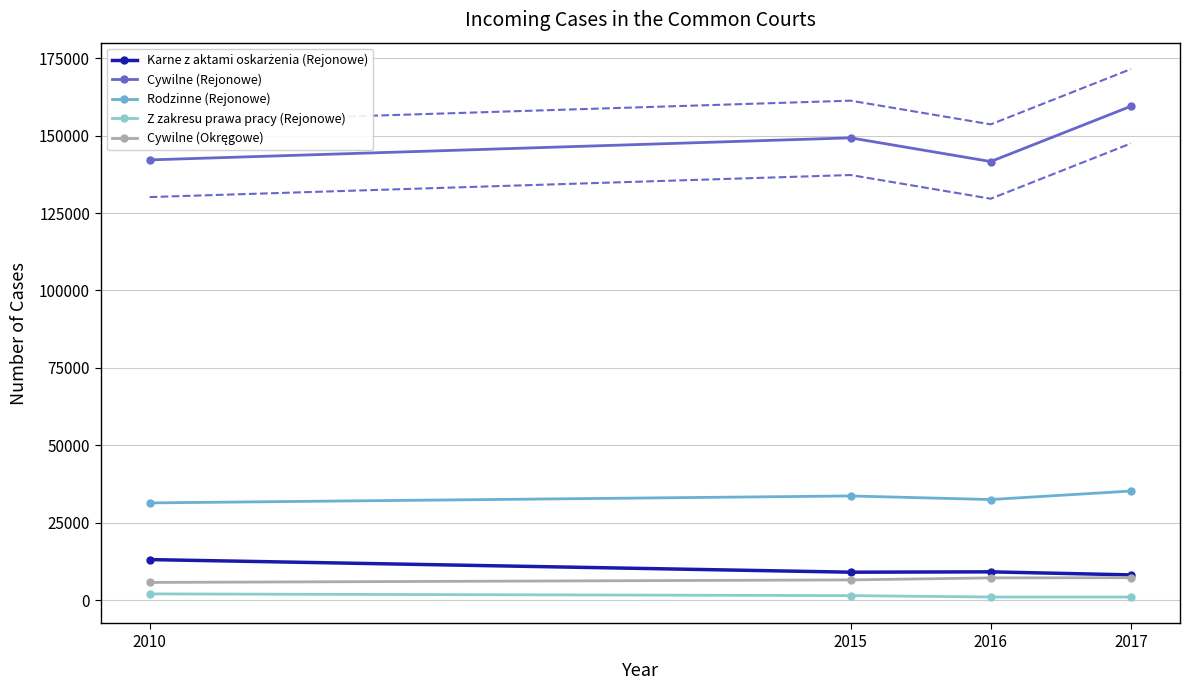

What is the sum of all Cywilne (Okręgowe) values?

26886